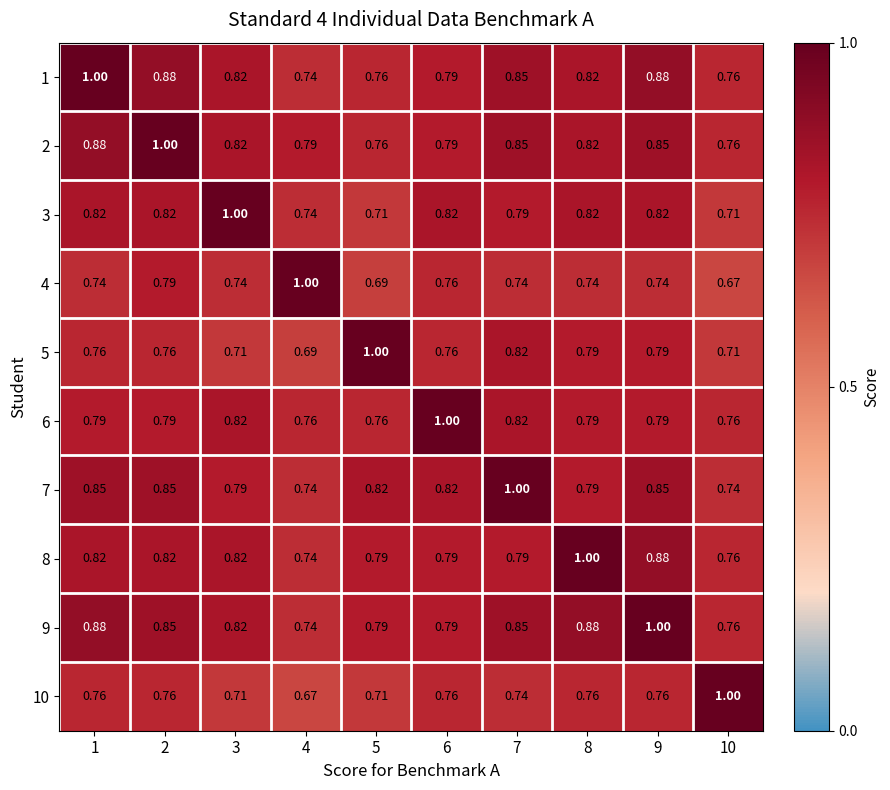

Is the value of 4 at 2 greater than the value of 10 at 7?

Yes